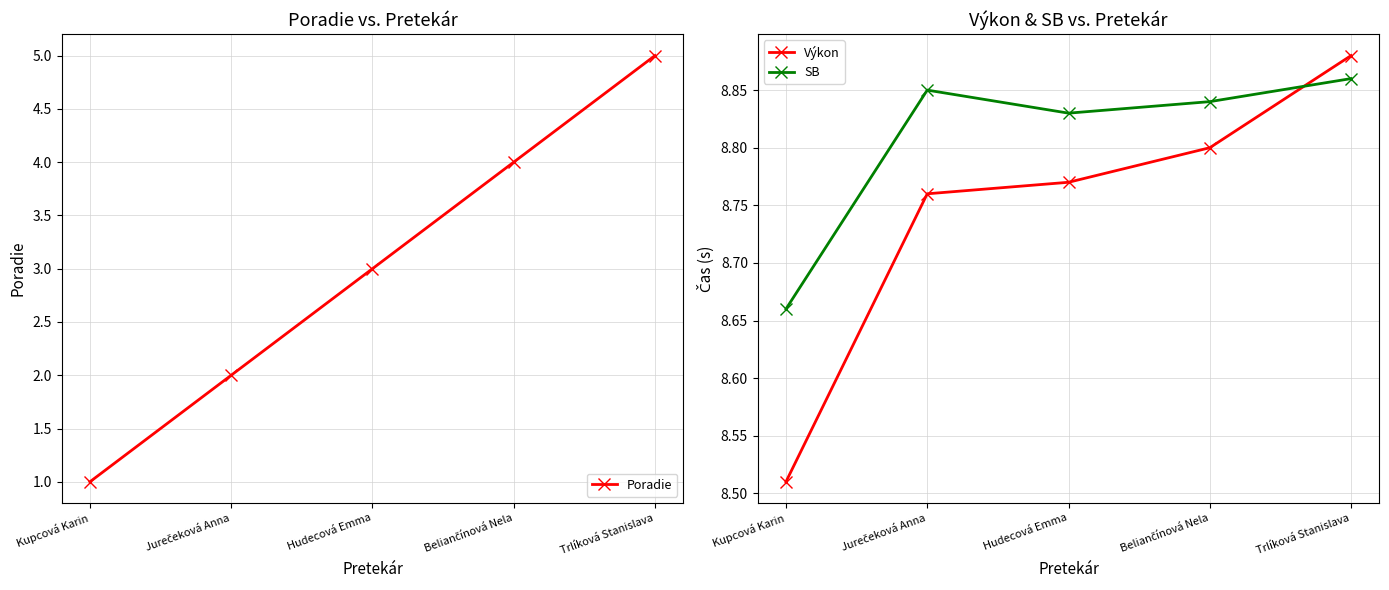

Reading left to right, list all the values displayed in this chart.

Poradie: Kupcová Karin=1.0	Jurečeková Anna=2.0	Hudecová Emma=3.0	Beliančínová Nela=4.0	Trlíková Stanislava=5.0
Výkon: Kupcová Karin=8.5	Jurečeková Anna=8.8	Hudecová Emma=8.8	Beliančínová Nela=8.8	Trlíková Stanislava=8.9
SB: Kupcová Karin=8.7	Jurečeková Anna=8.8	Hudecová Emma=8.8	Beliančínová Nela=8.8	Trlíková Stanislava=8.9